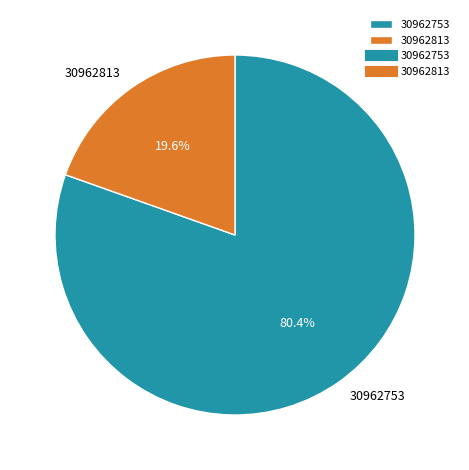

To the nearest percent, what is the average slice percentage?

50%